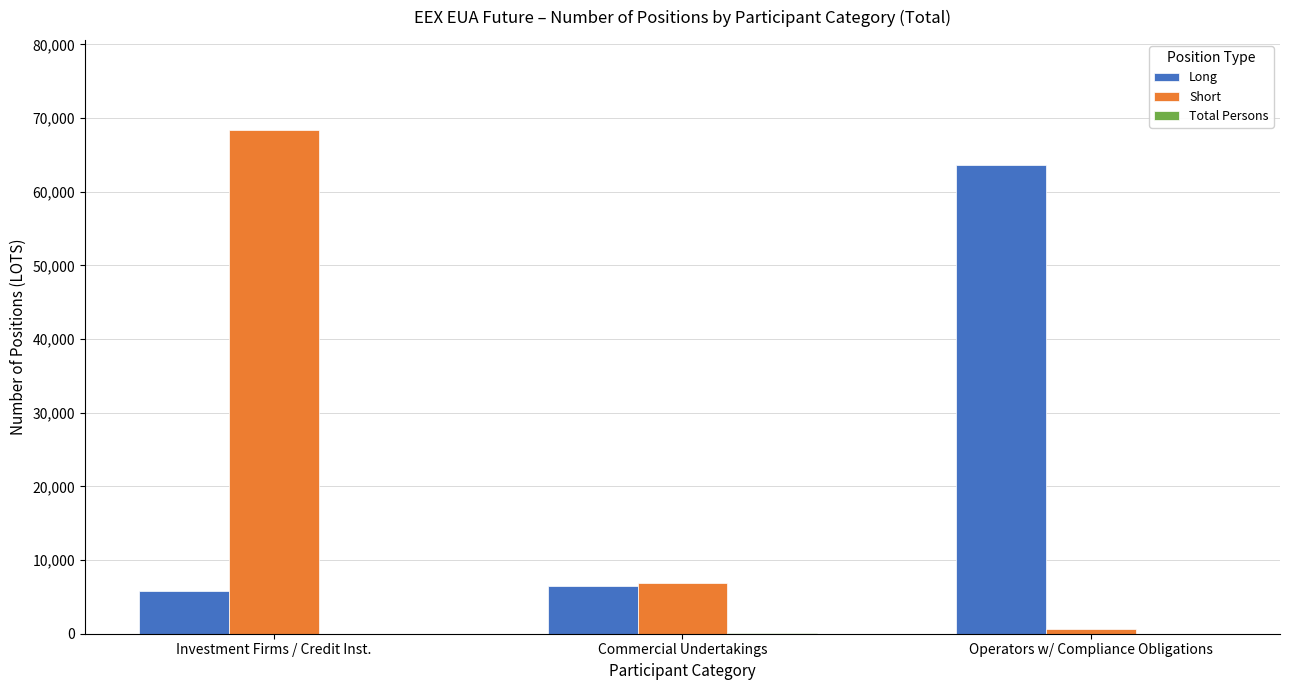

At which label is Long closest to 34732?

Commercial Undertakings